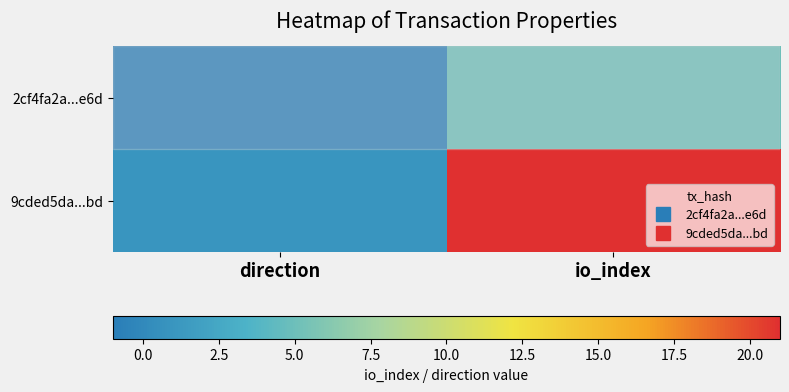

At how many categories does at least one series exceed 17?

1